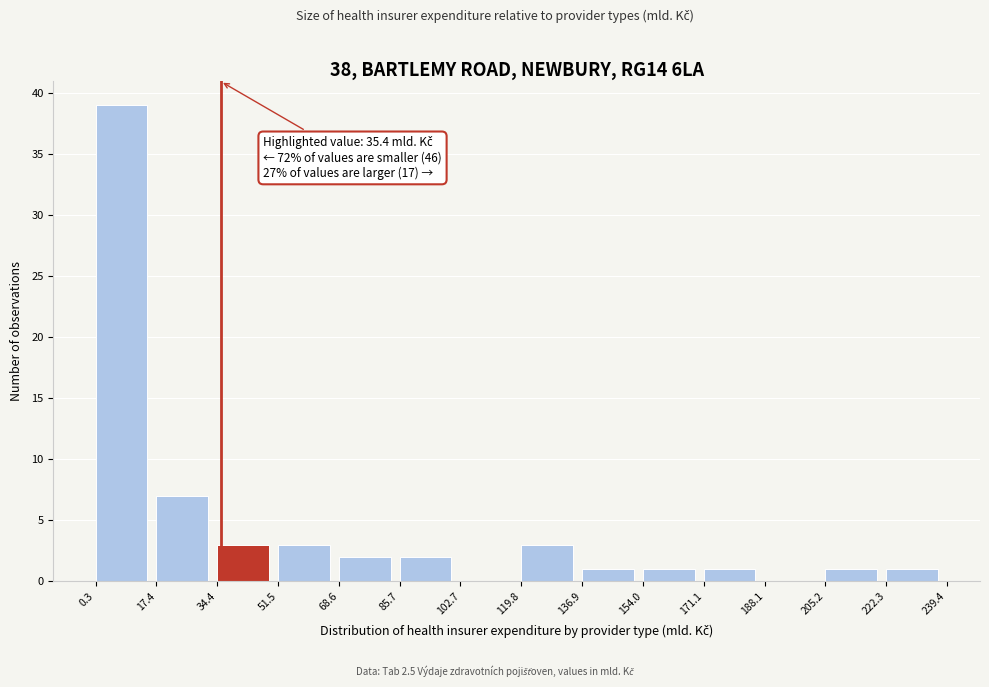

Which range on the x-axis has the tallest bar?

0.3 to 17.4